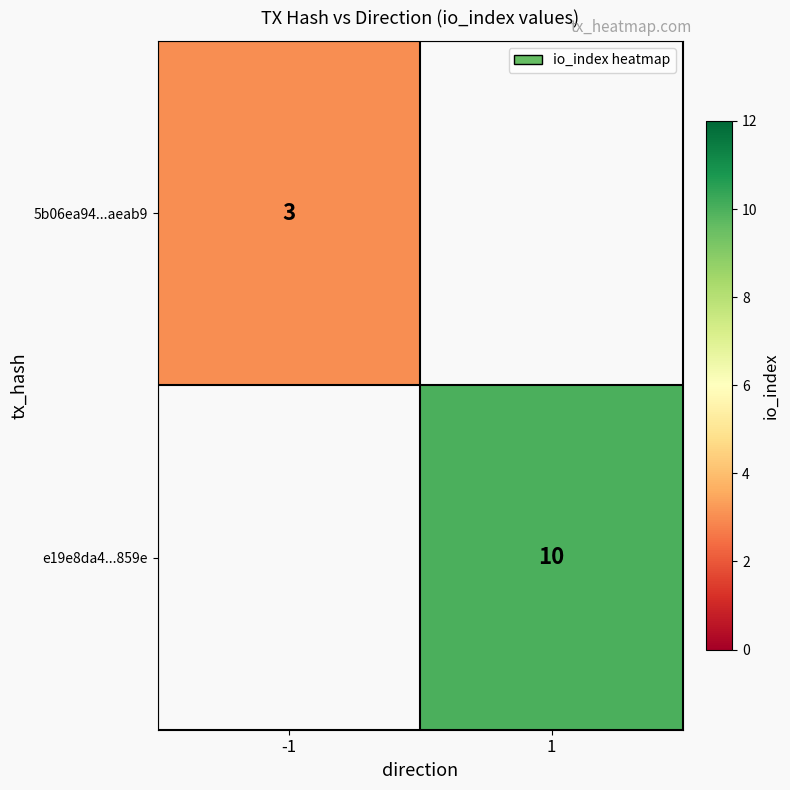

Is it true that 5b06ea94...aeab9 equals 3 at -1?

True